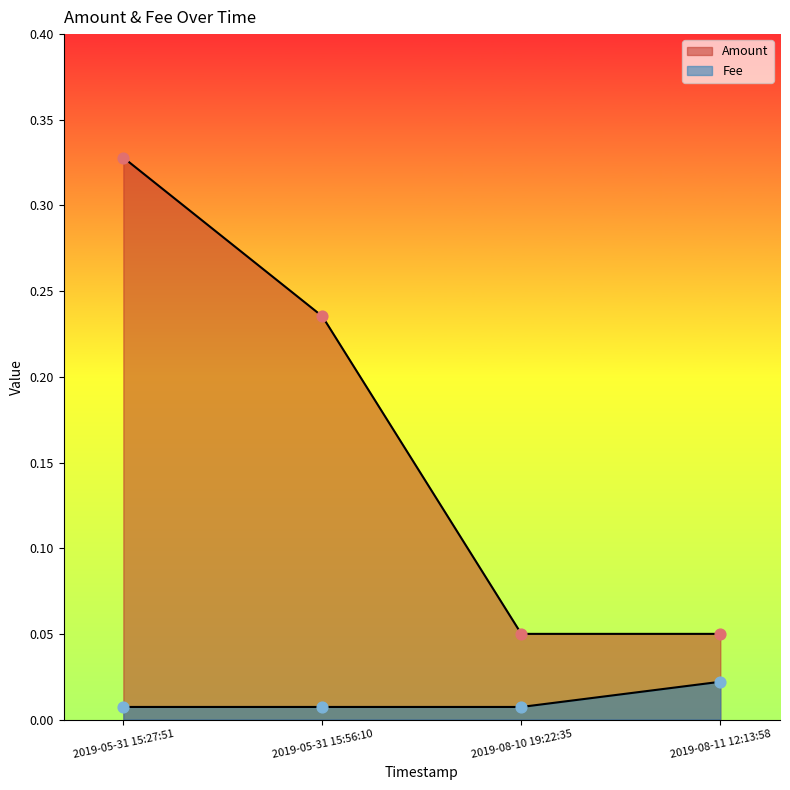

Which series has the widest spread of Y values?

Amount